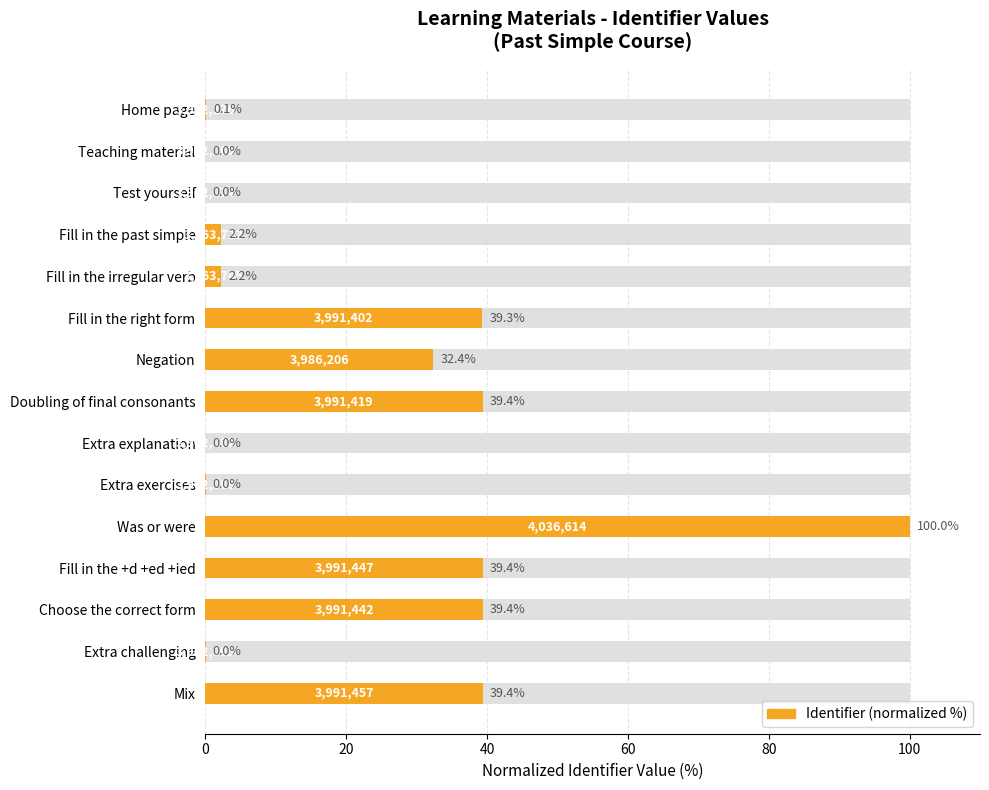

What is the maximum value shown in the chart?

100.0